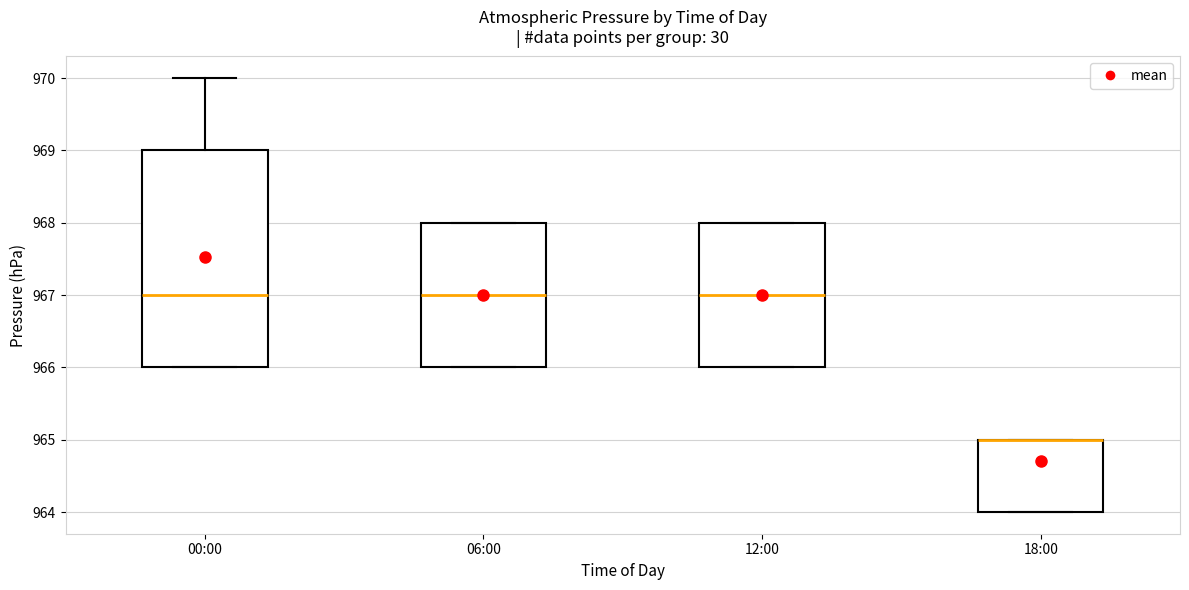

Reading left to right, transcribe this box plot: for each box, give where its median line is, the range the box spans, and where its two whiskers end, as read against the y-axis. The values are not printed on the chart, so give them approximately, as read against the axis.

00:00: median 967, box 966 to 969, whiskers 966 to 970
06:00: median 967, box 966 to 968, whiskers 966 to 968
12:00: median 967, box 966 to 968, whiskers 966 to 968
18:00: median 965 (drawn on the box's upper edge), box 964 to 965, whiskers 964 to 965